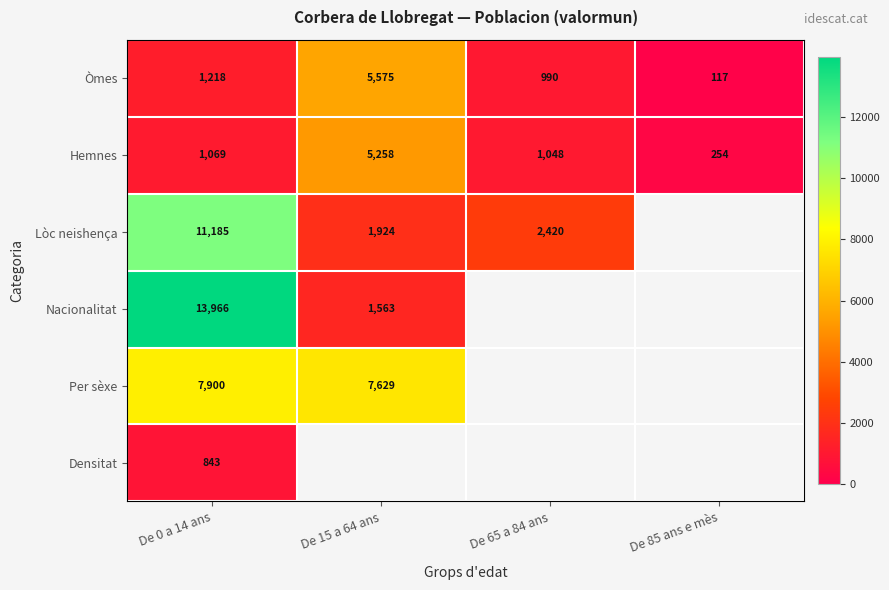

At which category is the sum across all series the highest?

De 0 a 14 ans